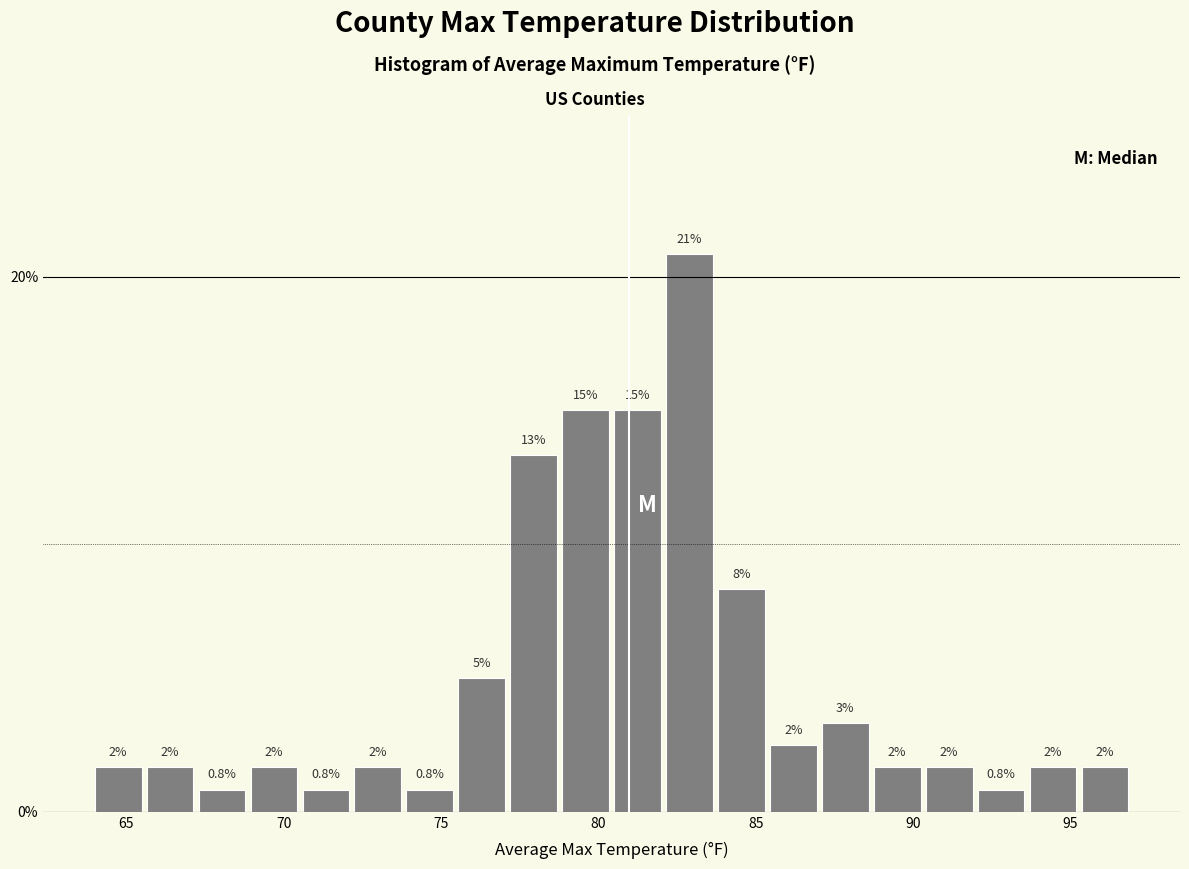

Read against the x-axis, roughly where is the centre of the tallest bar?

83.0